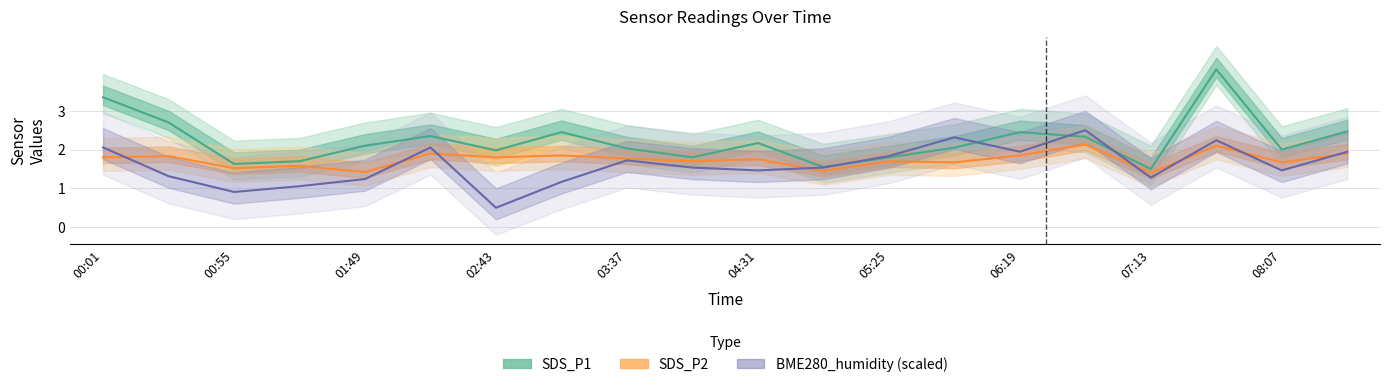

What is the difference between the SDS_P2 values at 16 and 19?

0.5